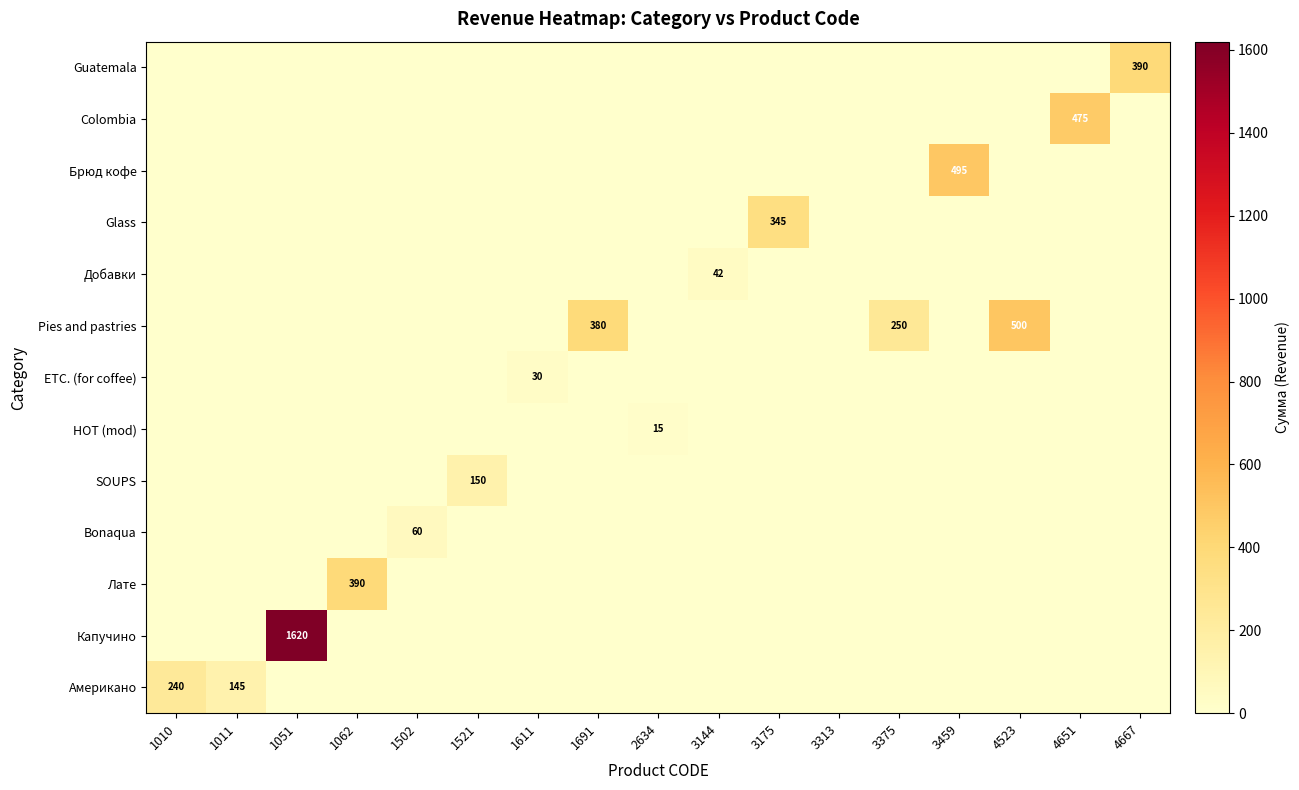

The value of SOUPS at 1011 is 46. True or false?

False